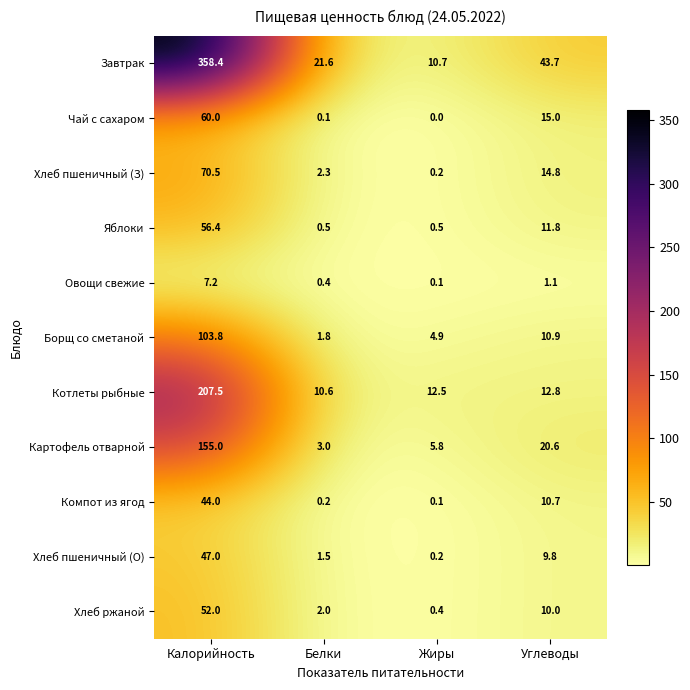

Is it true that Котлеты рыбные equals 12.8 at Углеводы?

True